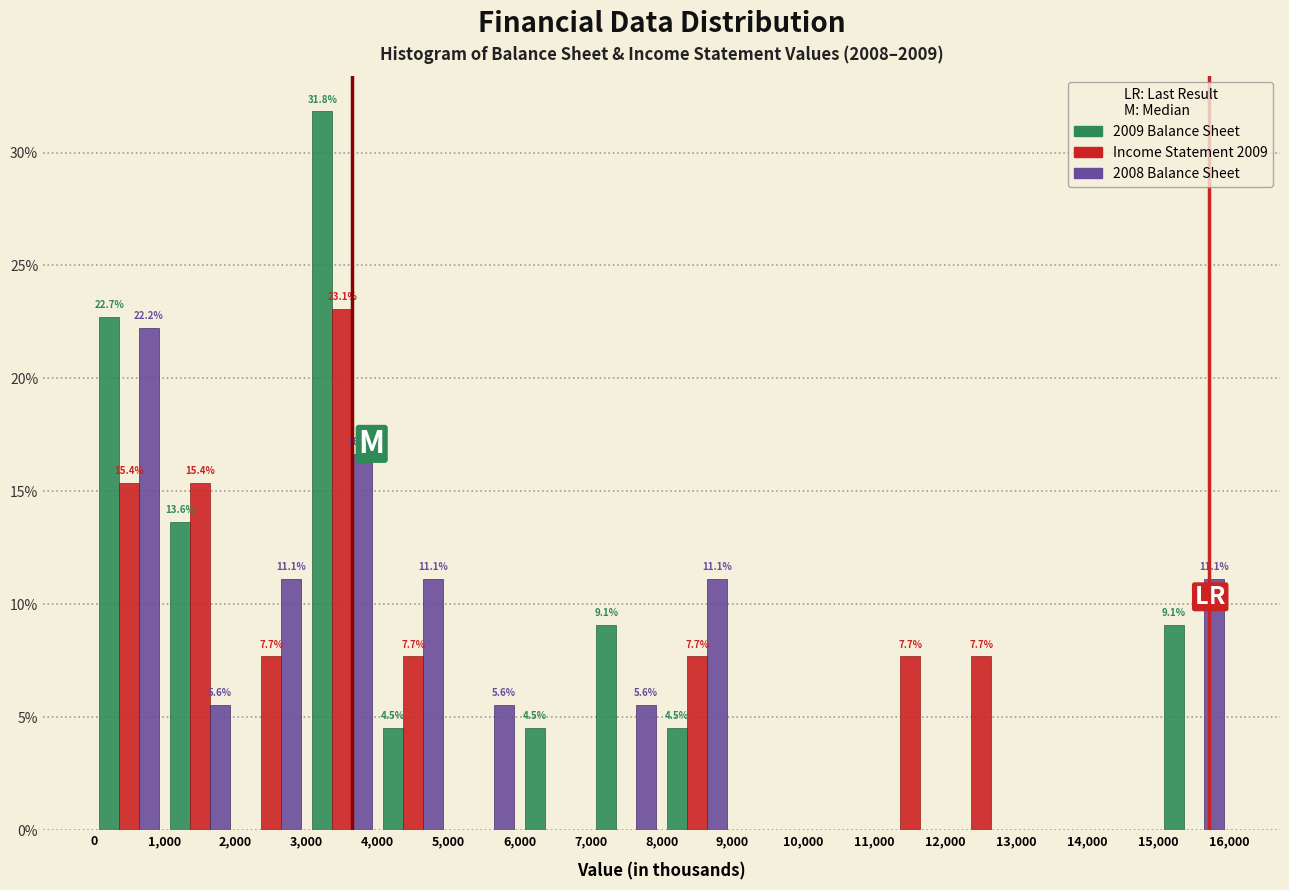

In the 2008 Balance Sheet series, which range on the x-axis has the tallest bar?

0 to 1,000